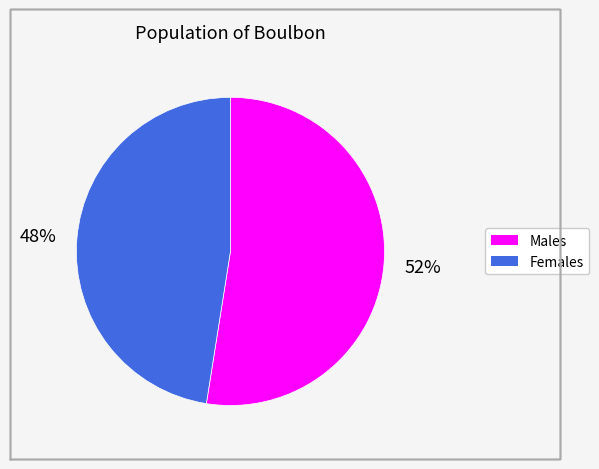

Is there a majority slice in this chart?

Yes